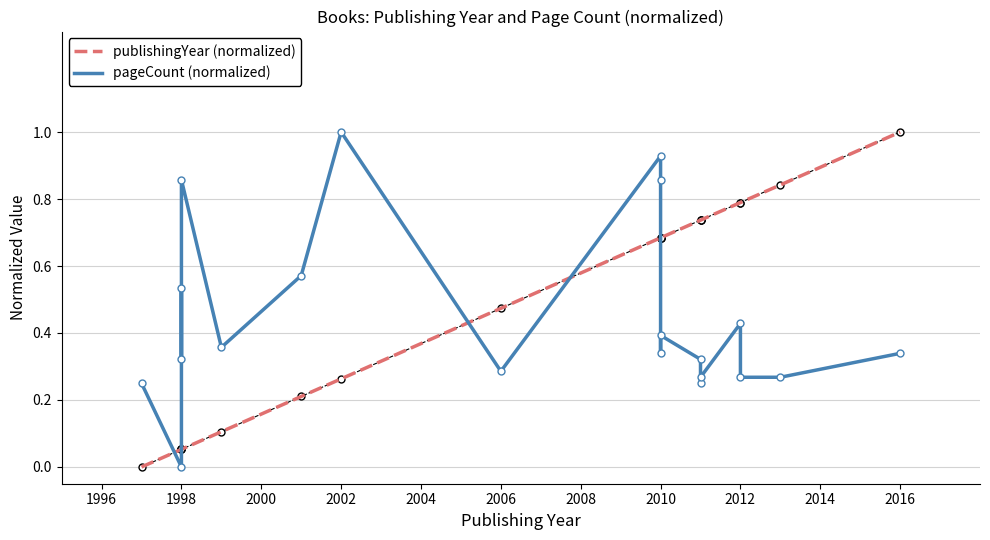

Which series has the widest spread of values?

publishingYear (normalized)